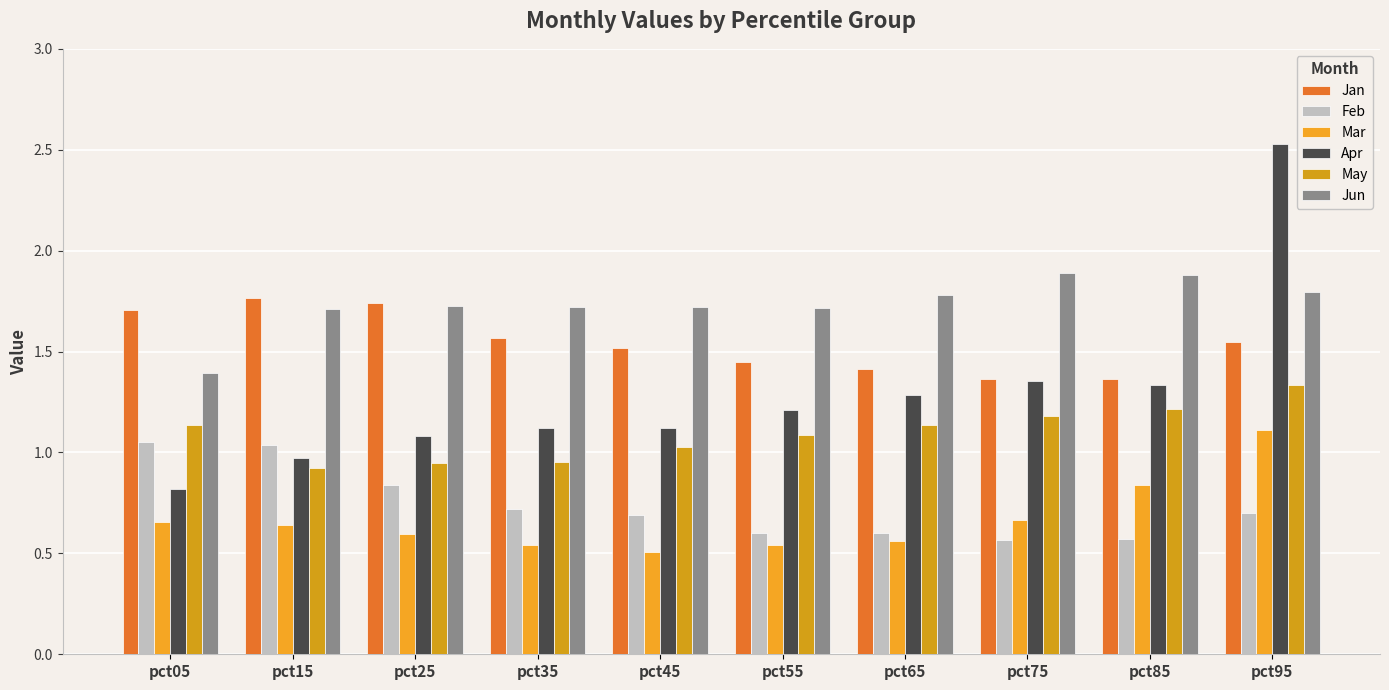

Reading right to left, what are all the values shown in this chart?

Jan: pct95=1.5	pct85=1.4	pct75=1.4	pct65=1.4	pct55=1.4	pct45=1.5	pct35=1.6	pct25=1.7	pct15=1.8	pct05=1.7
Feb: pct95=0.7	pct85=0.6	pct75=0.6	pct65=0.6	pct55=0.6	pct45=0.7	pct35=0.7	pct25=0.8	pct15=1.0	pct05=1.1
Mar: pct95=1.1	pct85=0.8	pct75=0.7	pct65=0.6	pct55=0.5	pct45=0.5	pct35=0.5	pct25=0.6	pct15=0.6	pct05=0.7
Apr: pct95=2.5	pct85=1.3	pct75=1.4	pct65=1.3	pct55=1.2	pct45=1.1	pct35=1.1	pct25=1.1	pct15=1.0	pct05=0.8
May: pct95=1.3	pct85=1.2	pct75=1.2	pct65=1.1	pct55=1.1	pct45=1.0	pct35=1.0	pct25=0.9	pct15=0.9	pct05=1.1
Jun: pct95=1.8	pct85=1.9	pct75=1.9	pct65=1.8	pct55=1.7	pct45=1.7	pct35=1.7	pct25=1.7	pct15=1.7	pct05=1.4